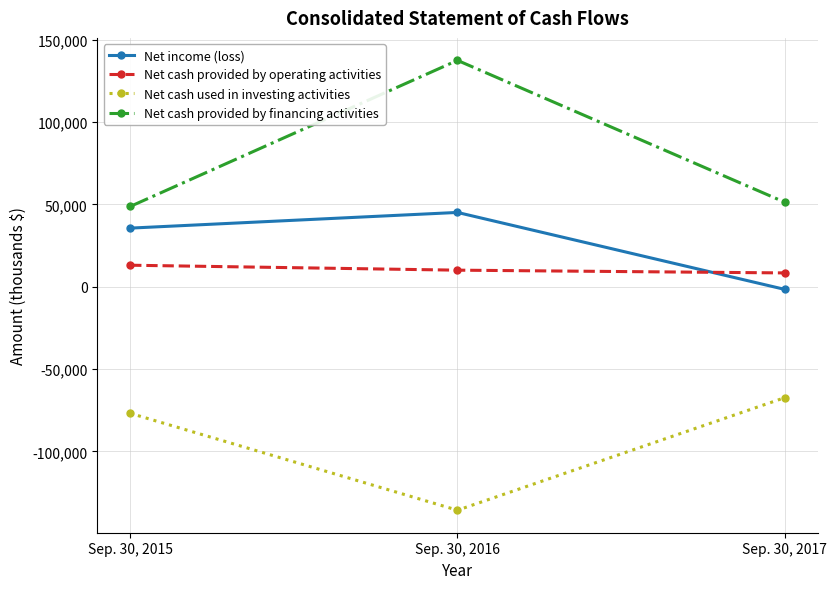

How many values in Net income (loss) are above zero?

2